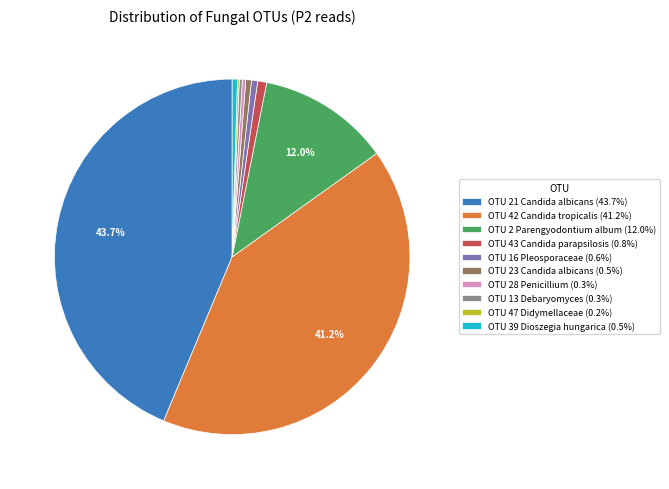

What portion of the pie excludes OTU 21 Candida albicans (43.7%)?

56.3%